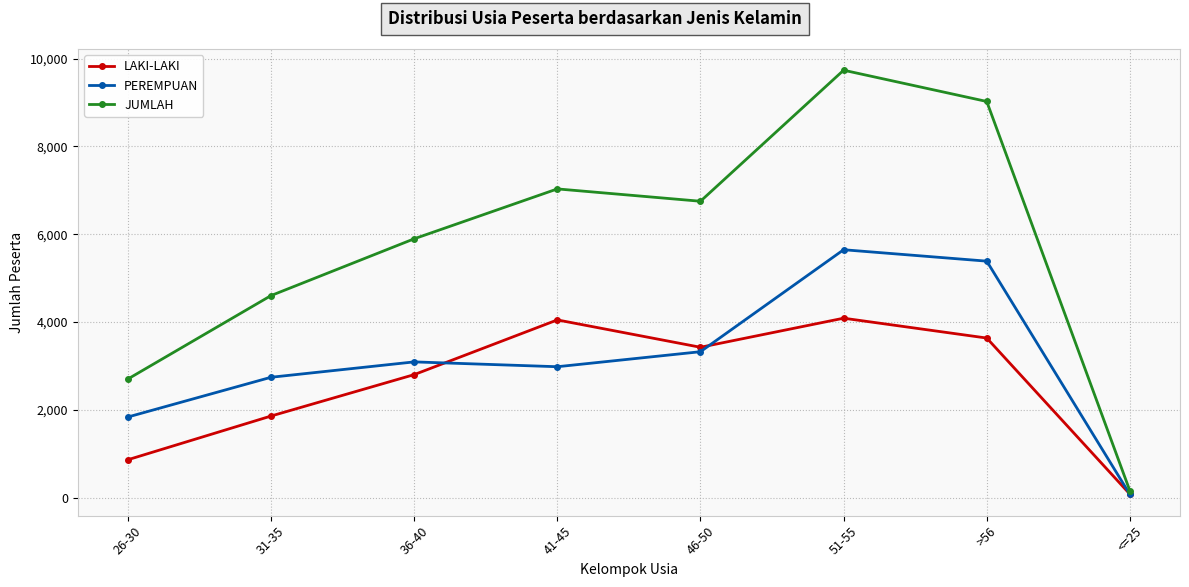

Which series changed the most between 36-40 and 41-45?

LAKI-LAKI